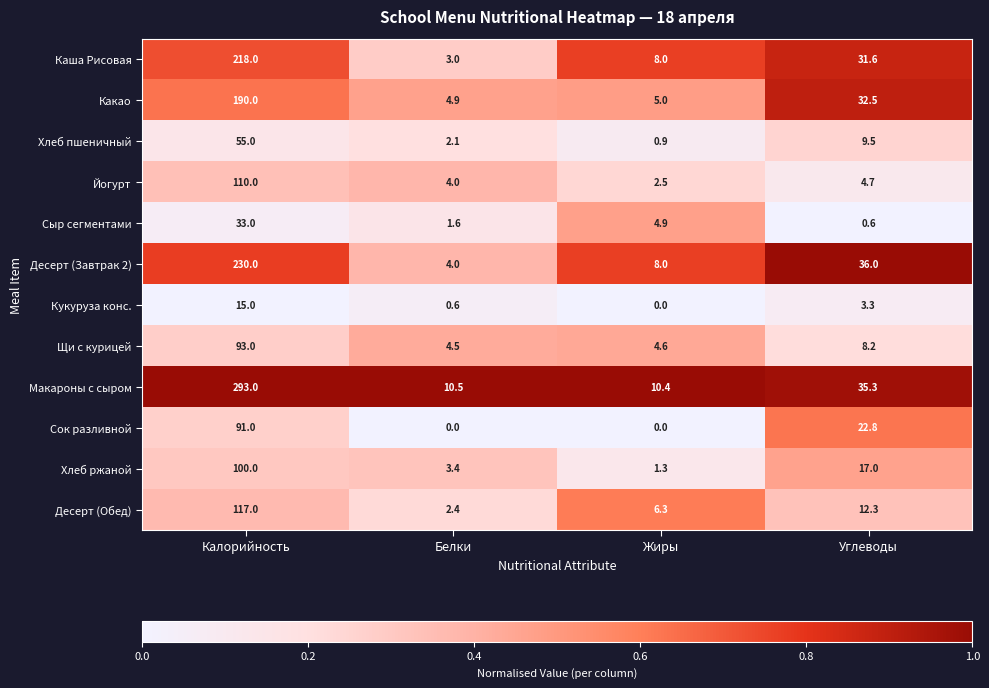

Is it true that Йогурт equals 110.0 at Калорийность?

True